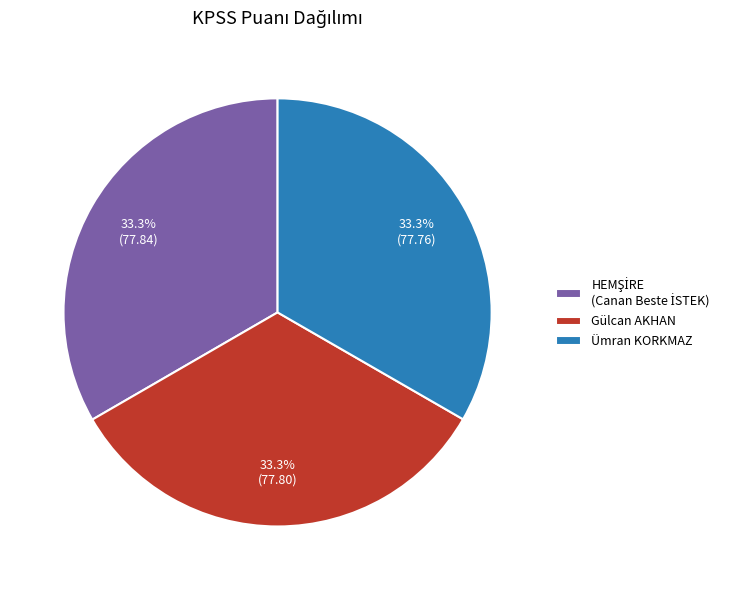

What percentage is the Gülcan AKHAN slice, to the nearest percent?

33%